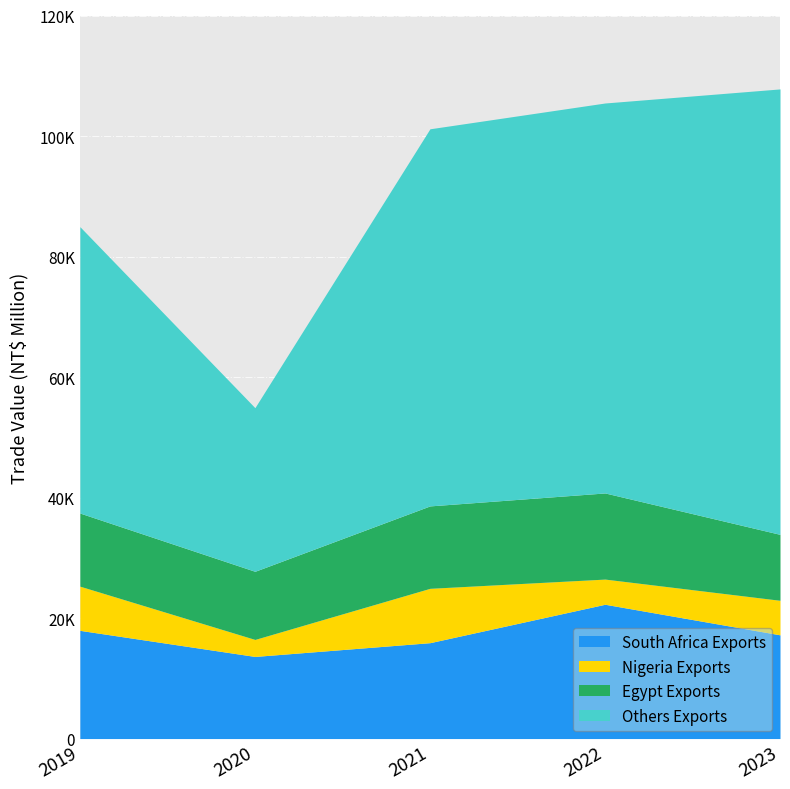

At which label does Egypt Exports reach its peak?

2022